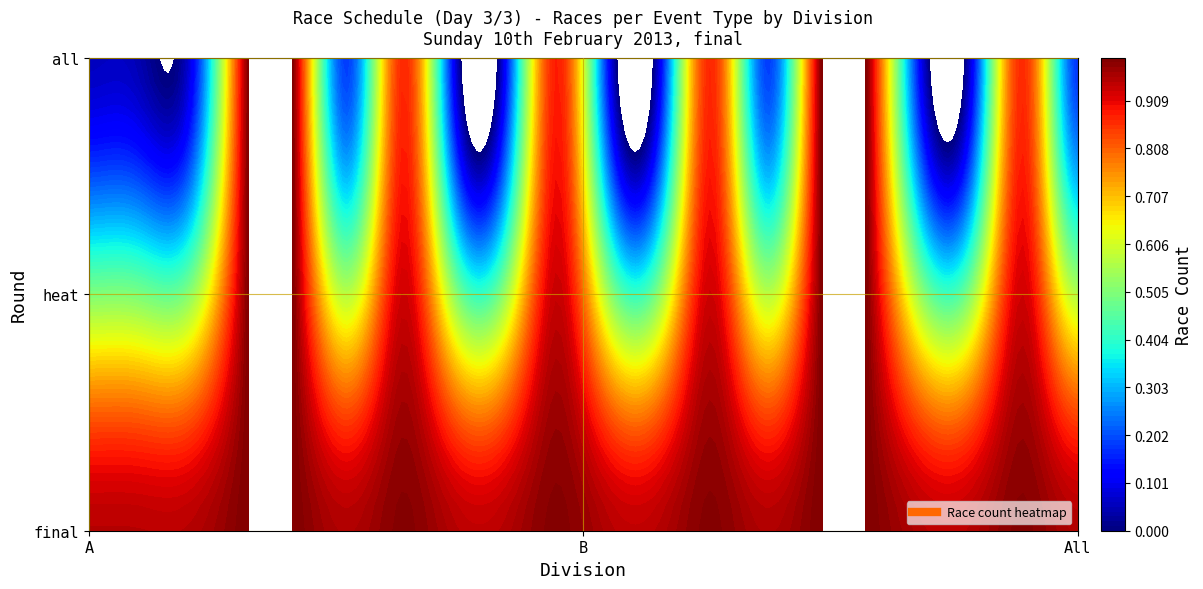

What is the total value across all series at 7?

1